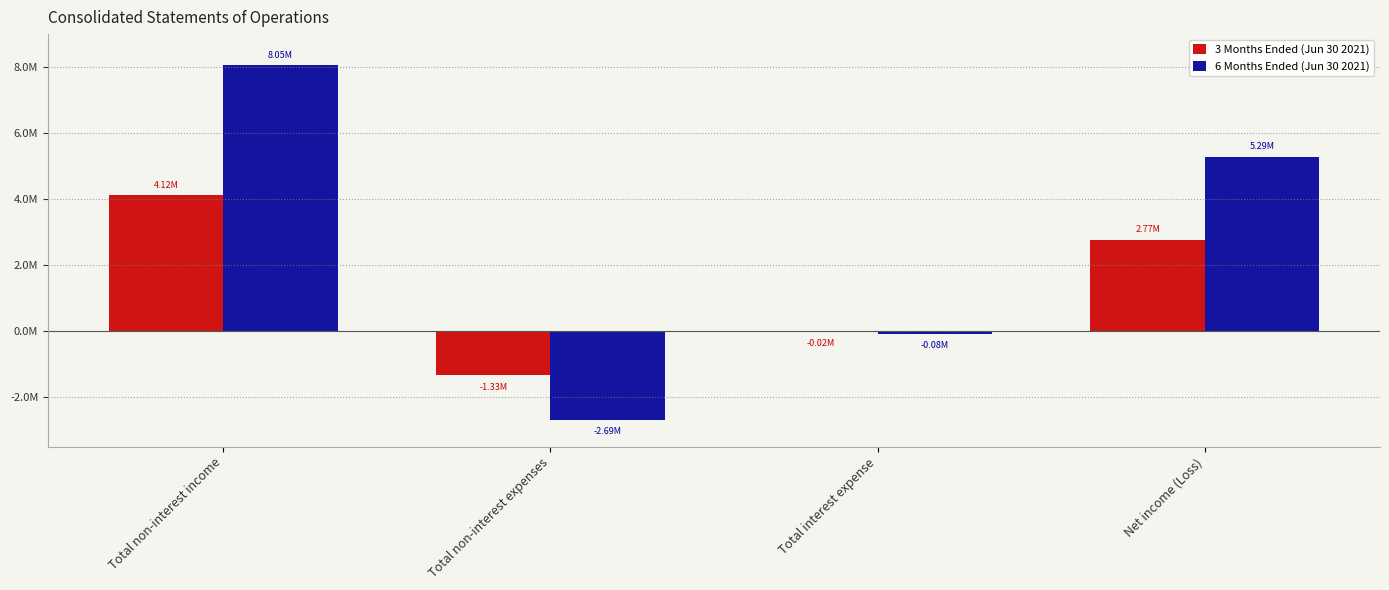

Does the chart contain stacked bars?

No